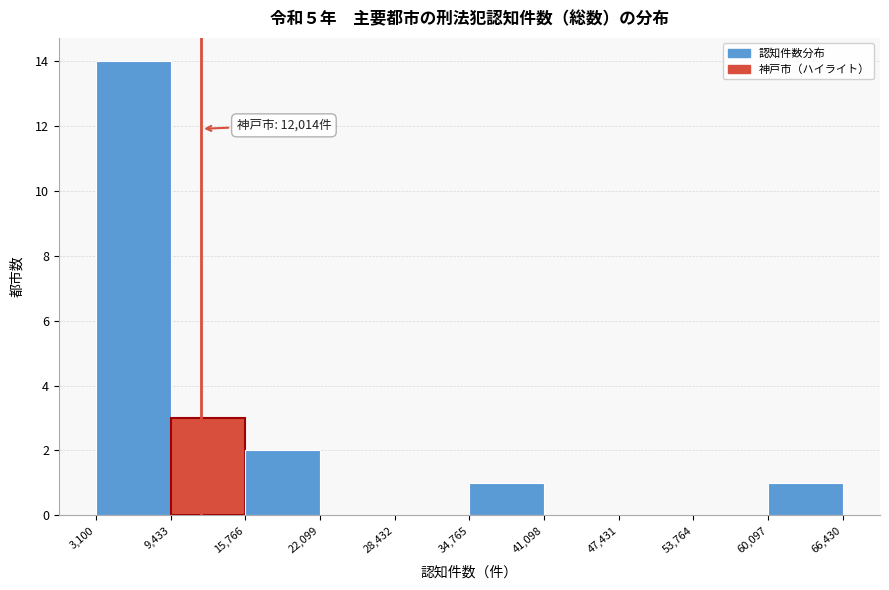

Which range on the x-axis has the tallest bar?

3,100 to 9,433